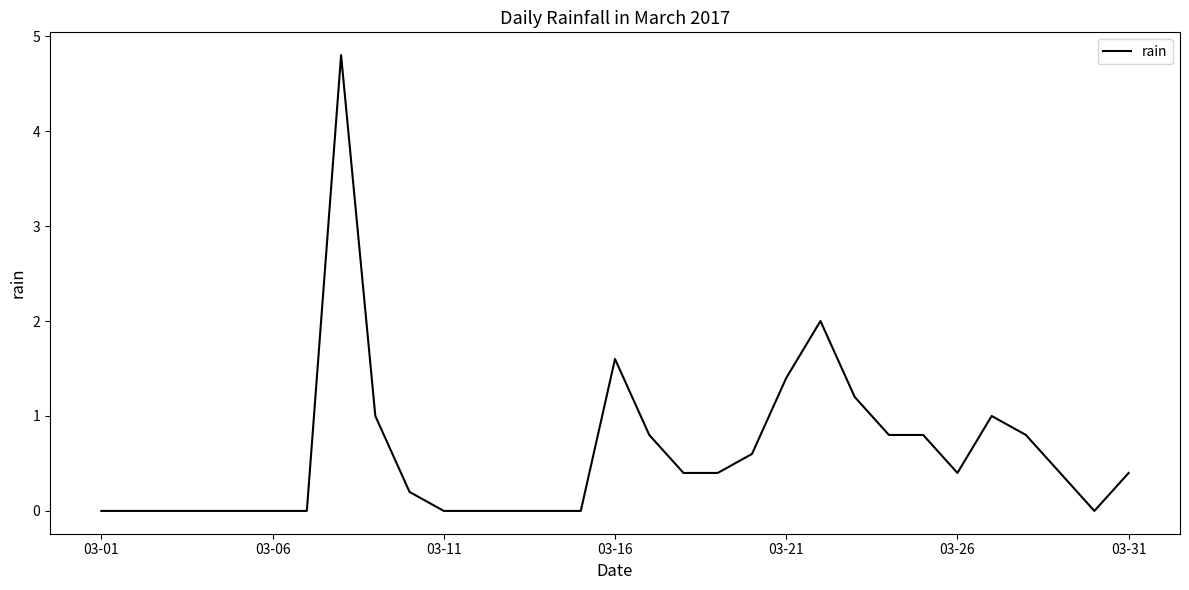

What is the maximum value shown in the chart?

4.8